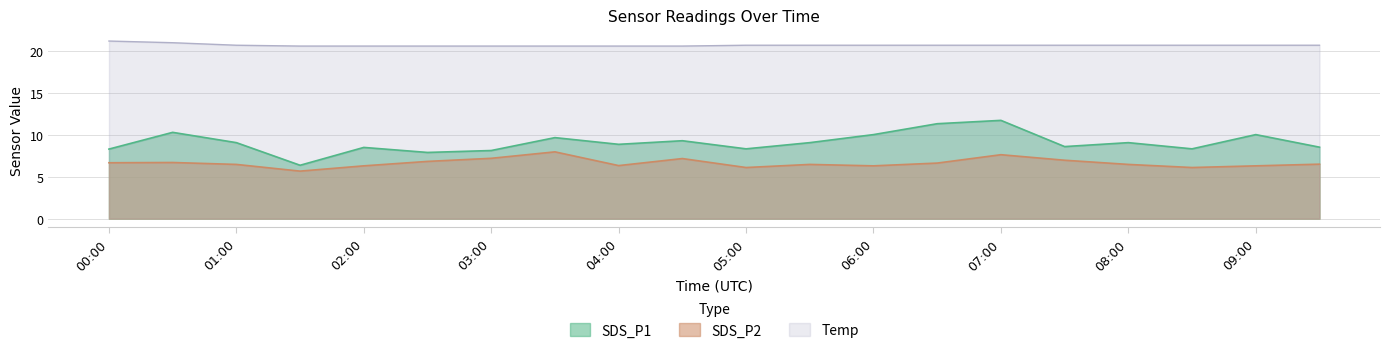

At how many categories does at least one series exceed 8?

20